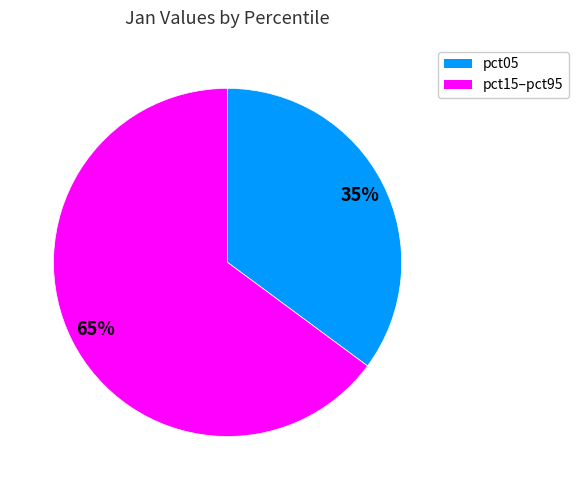

To the nearest percent, what is the average slice percentage?

50%